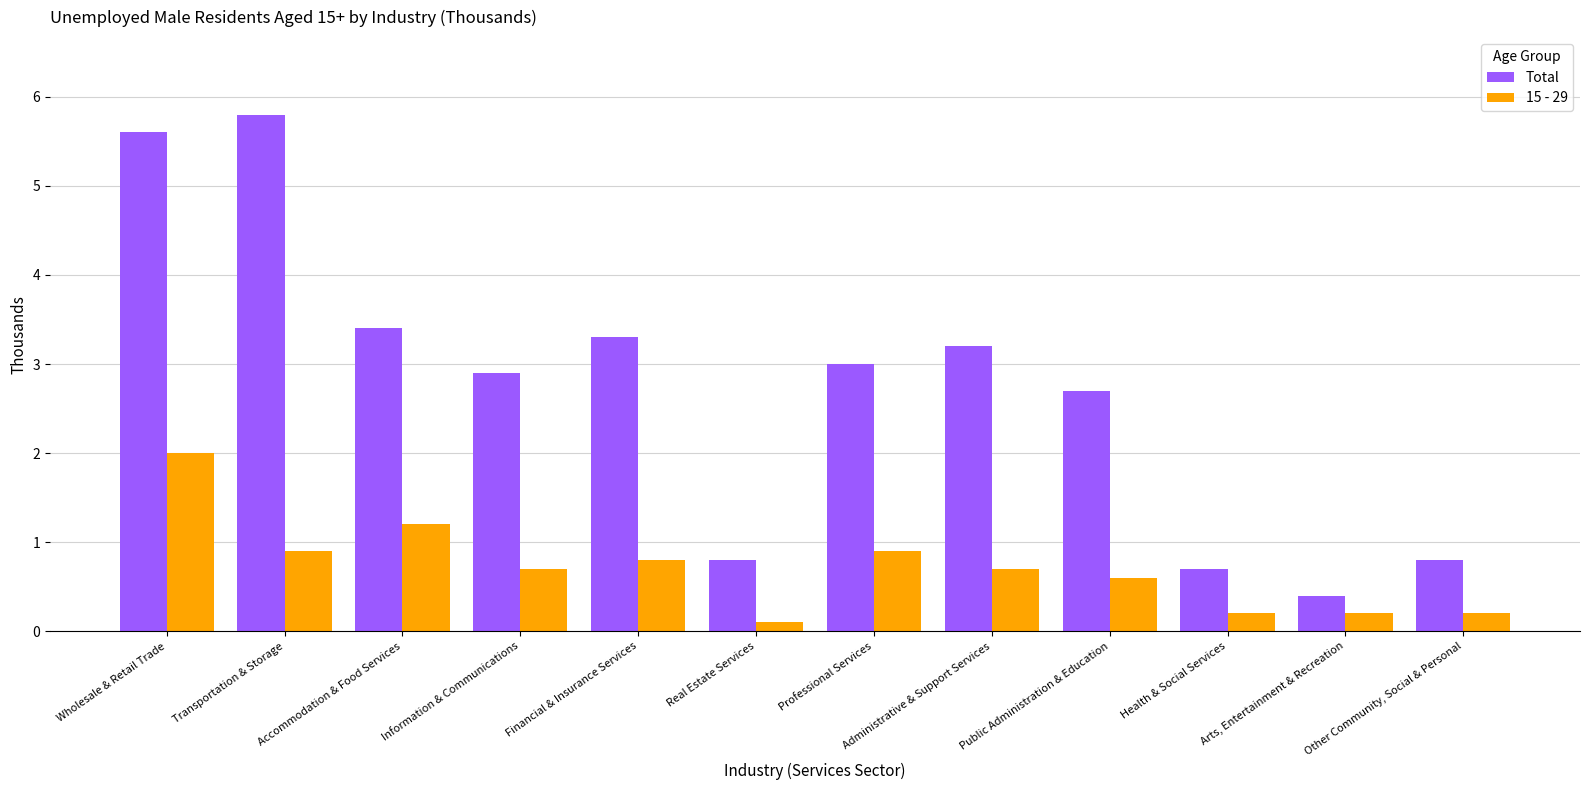

What is the label of the 6th bar from the left?

Real Estate Services